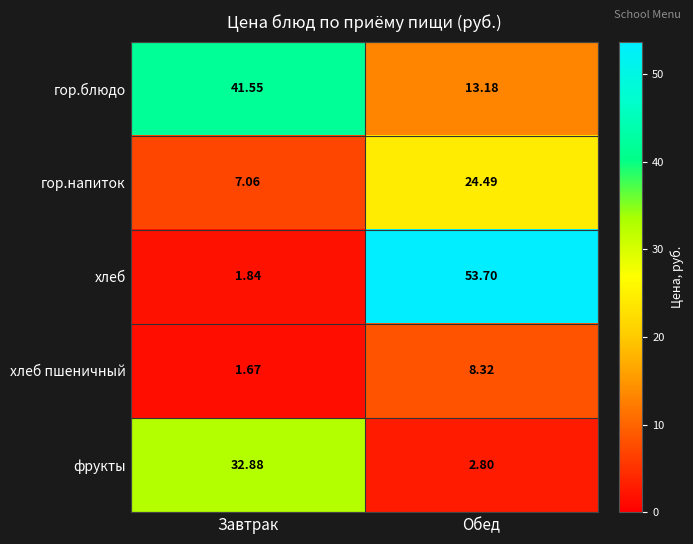

Where is хлеб nearest to the value 27?

Завтрак